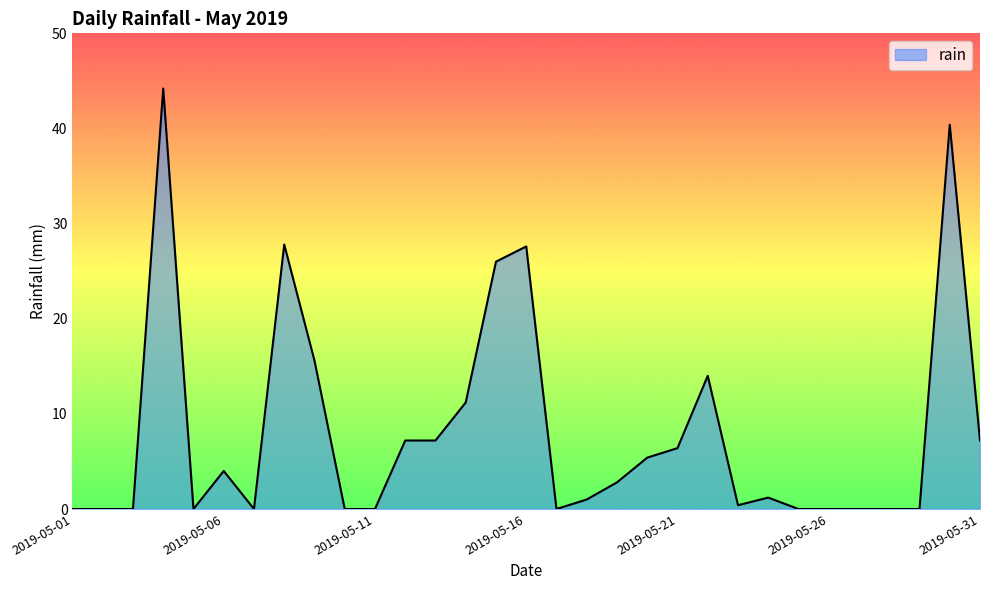

What is the difference between the maximum and minimum values?

44.2